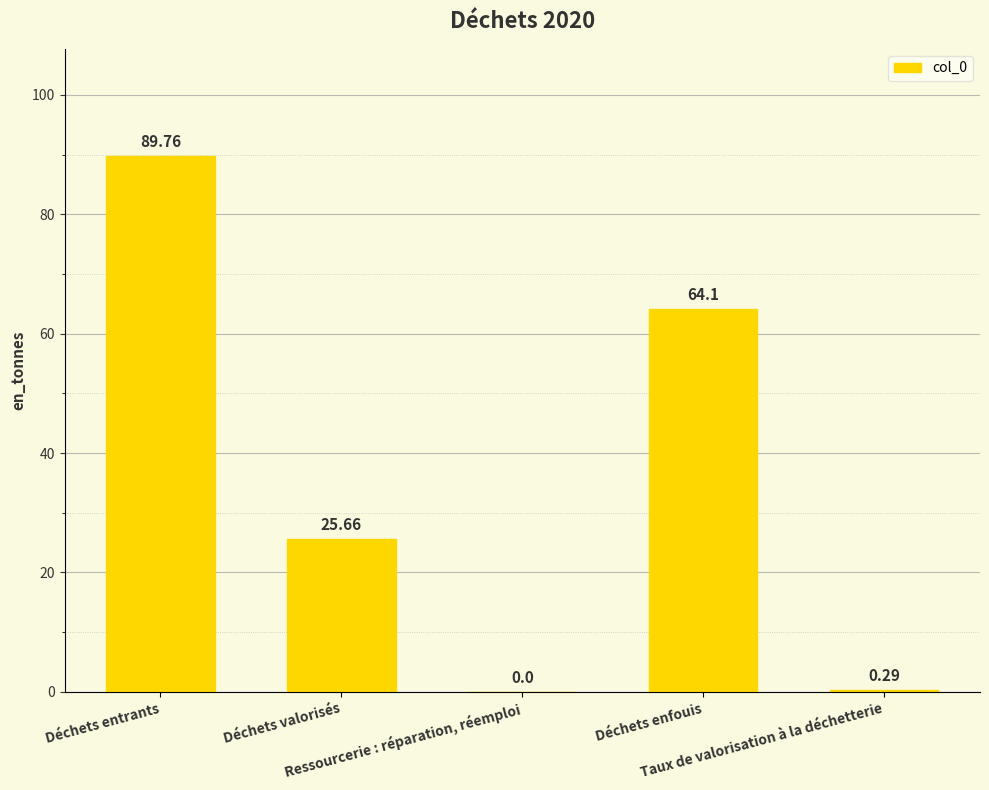

What is the sum of all values?

179.8